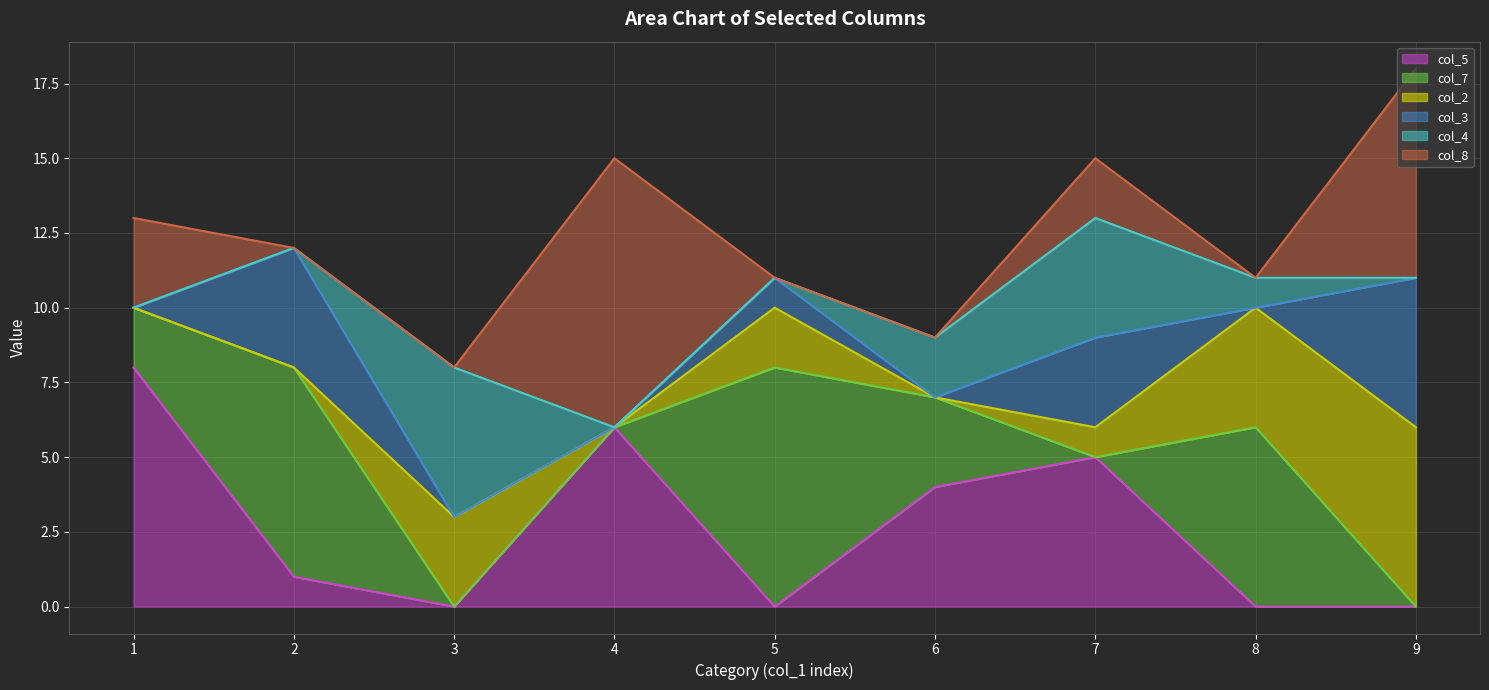

Is it true that col_8 equals 0 at 5?

True